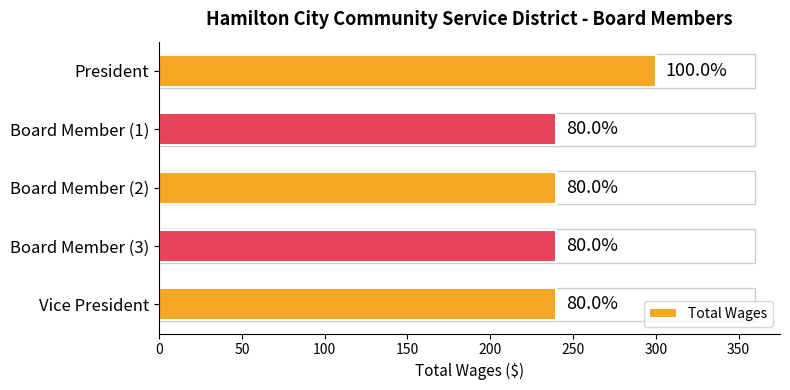

How many bars are there in total?

5